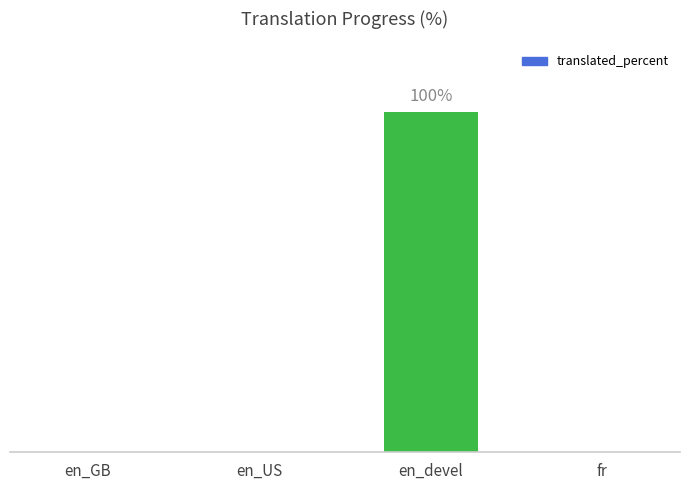

The chart shows a value of 0 at English (United States). True or false?

True